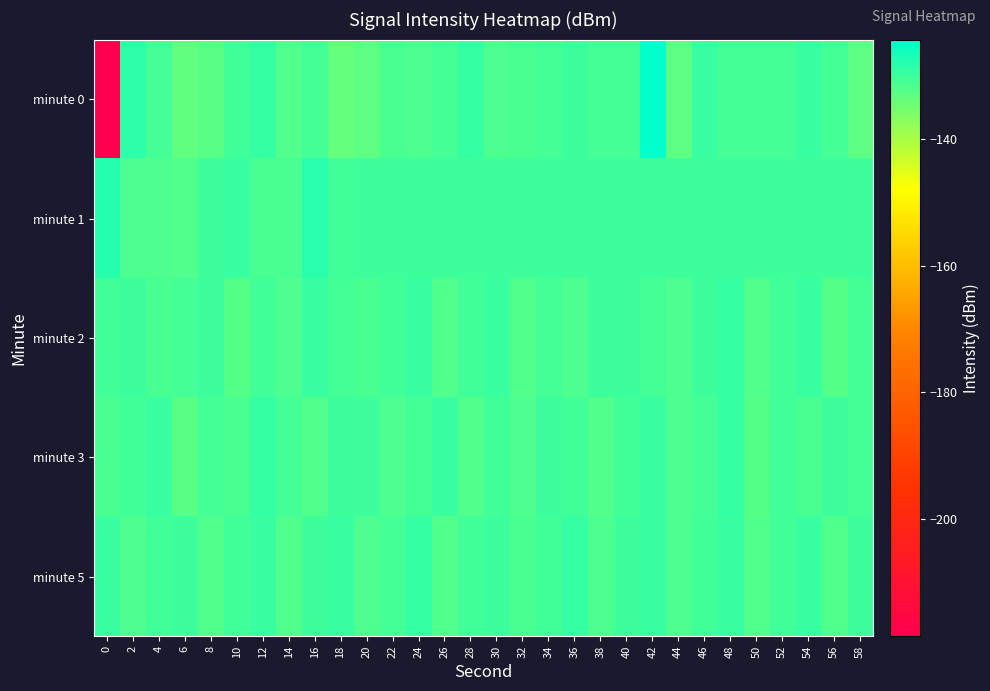

Between 18 and 2, which is larger?

2